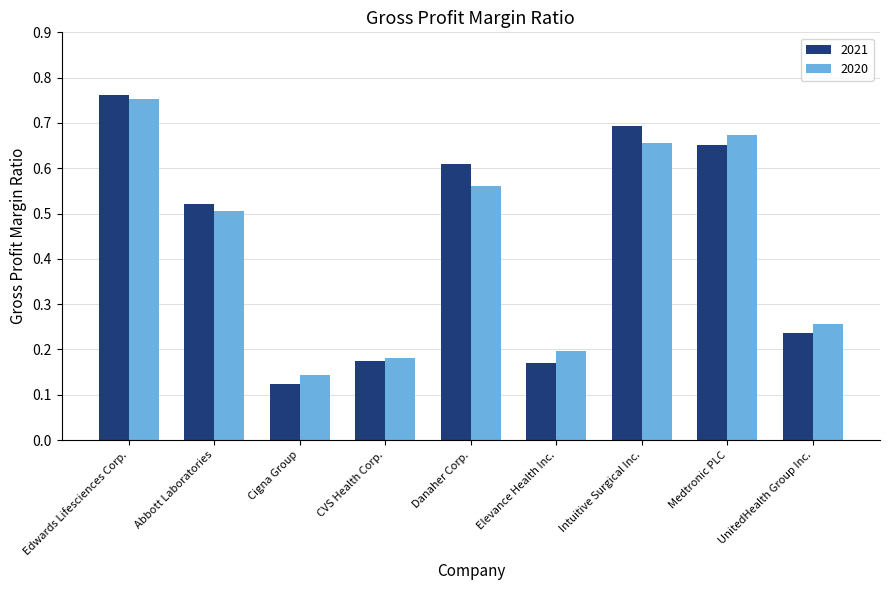

What is the average value of the 2021 series?

0.4